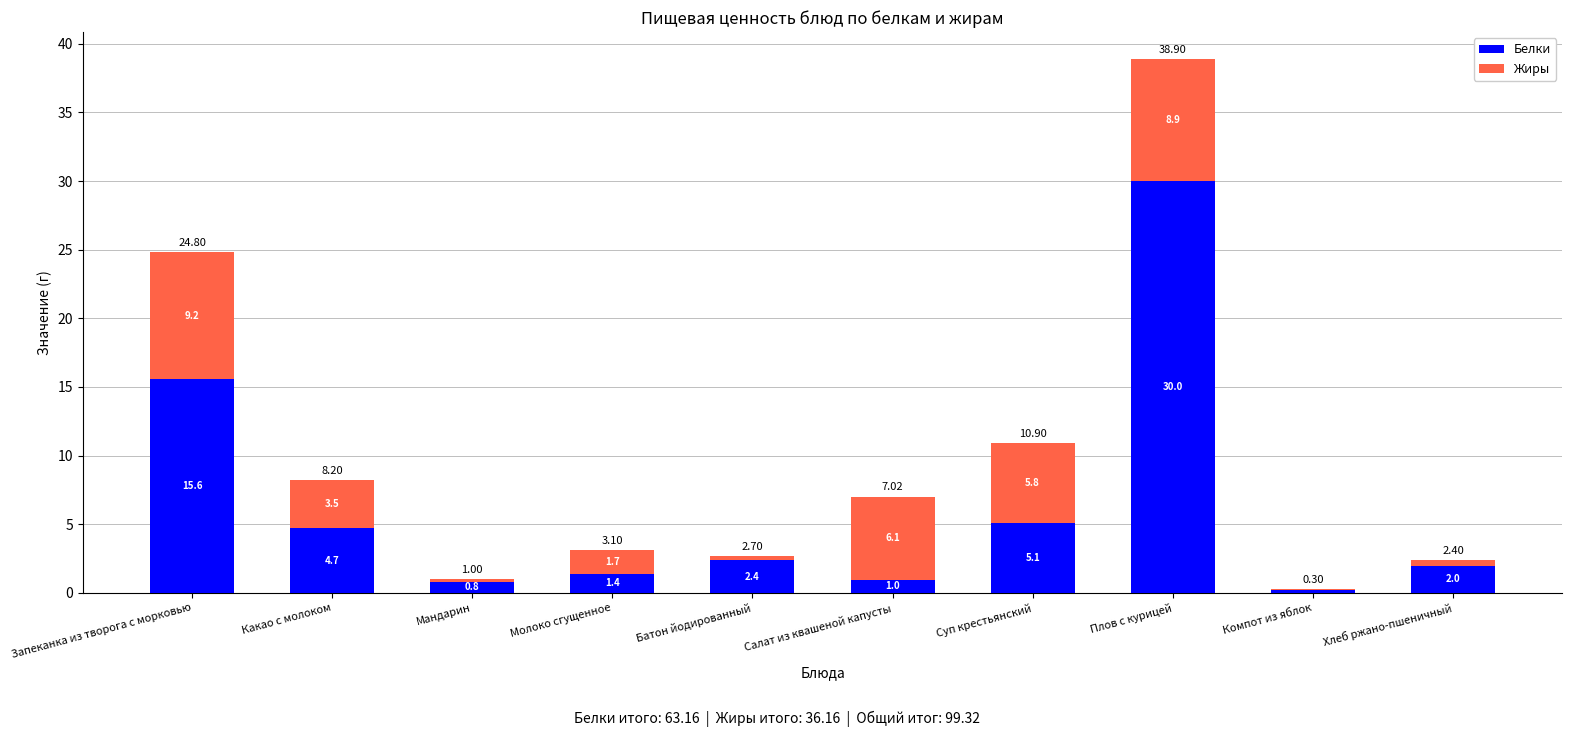

What is the total value across all series at Компот из яблок?

0.3